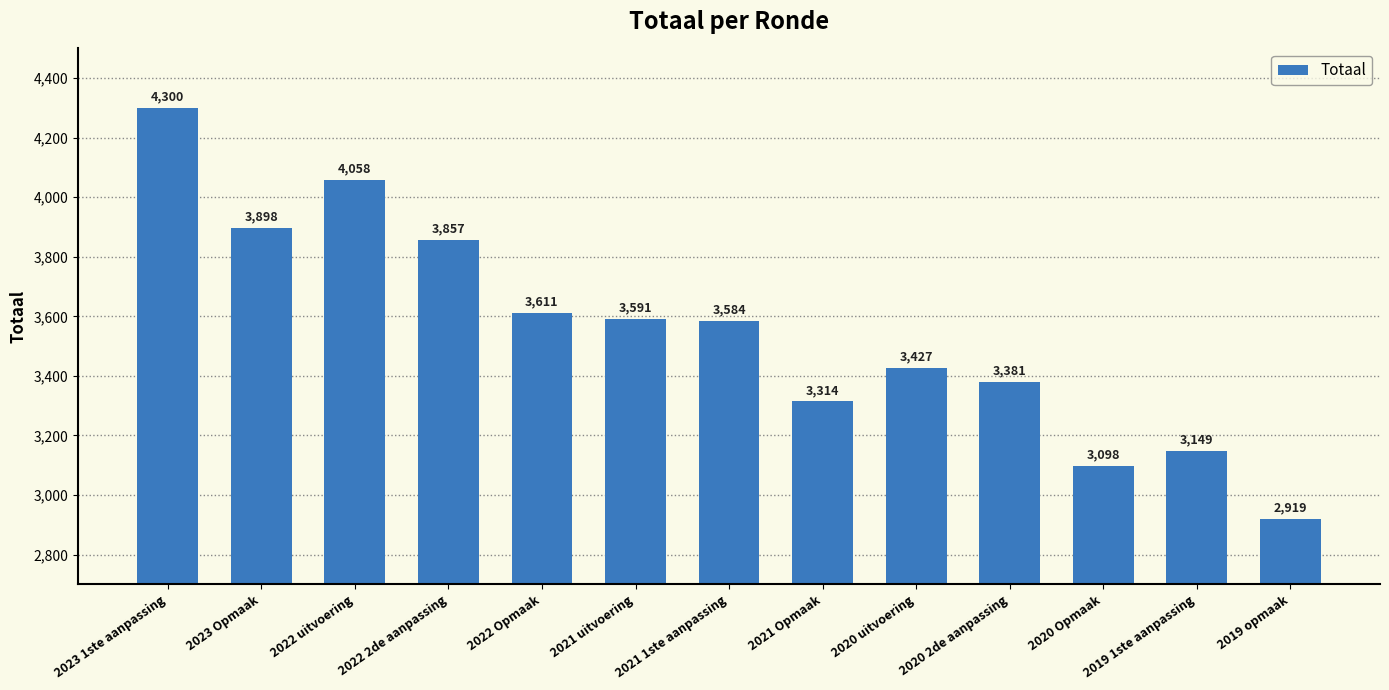

Reading right to left, what are all the values shown in this chart?

2019 opmaak=2919	2019 1ste aanpassing=3149	2020 Opmaak=3098	2020 2de aanpassing=3381	2020 uitvoering=3427	2021 Opmaak=3314	2021 1ste aanpassing=3584	2021 uitvoering=3591	2022 Opmaak=3611	2022 2de aanpassing=3857	2022 uitvoering=4058	2023 Opmaak=3898	2023 1ste aanpassing=4300